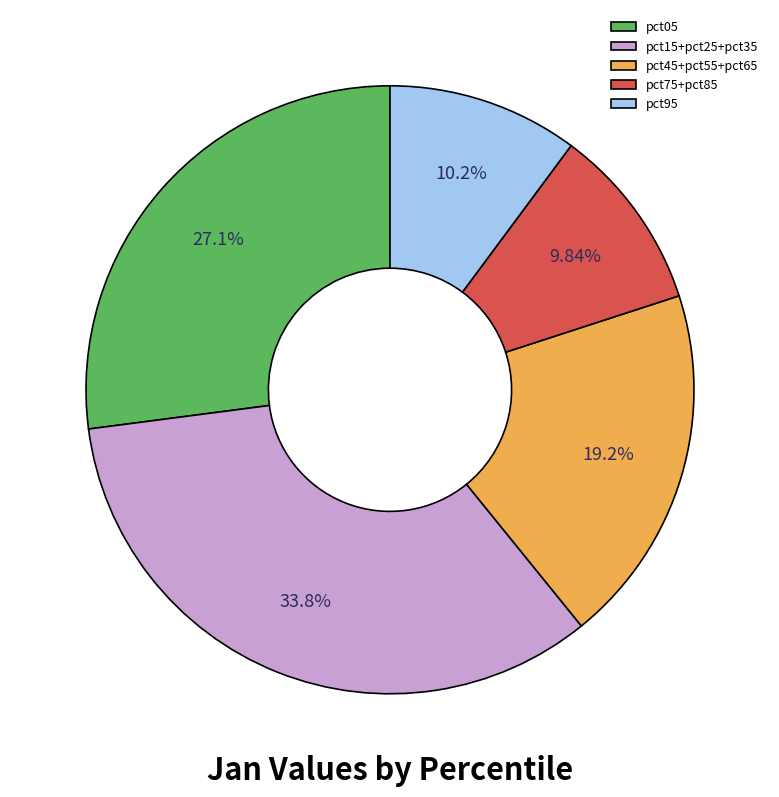

How many segments does this pie chart have?

5